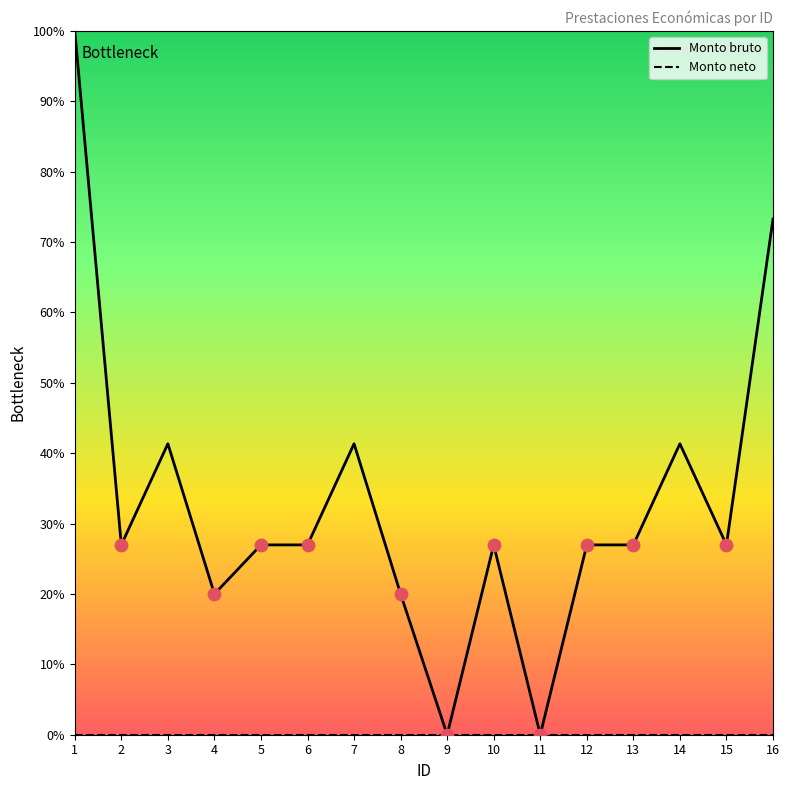

Which series has the largest total across all categories?

Monto bruto